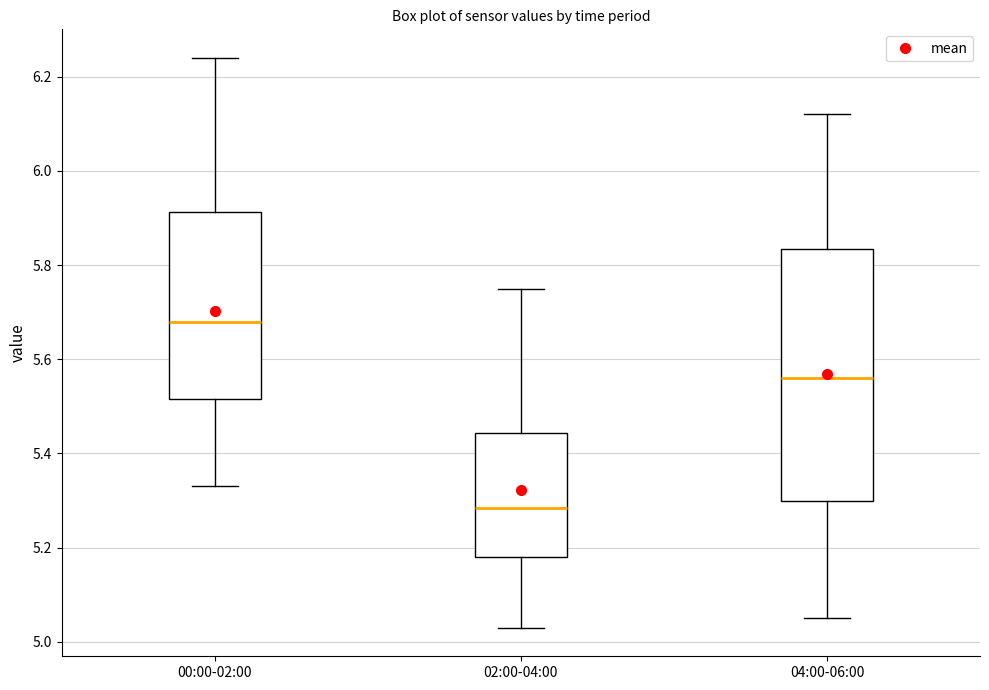

Reading left to right, read every box against the y-axis: the position of its median line, the range the box covers, and the ends of its whiskers. The values are not printed on the chart, so give them approximately, as read against the axis.

00:00-02:00: median 5.68, box 5.52 to 5.92, whiskers 5.34 to 6.24
02:00-04:00: median 5.28, box 5.18 to 5.44, whiskers 5.04 to 5.76
04:00-06:00: median 5.56, box 5.30 to 5.84, whiskers 5.06 to 6.12